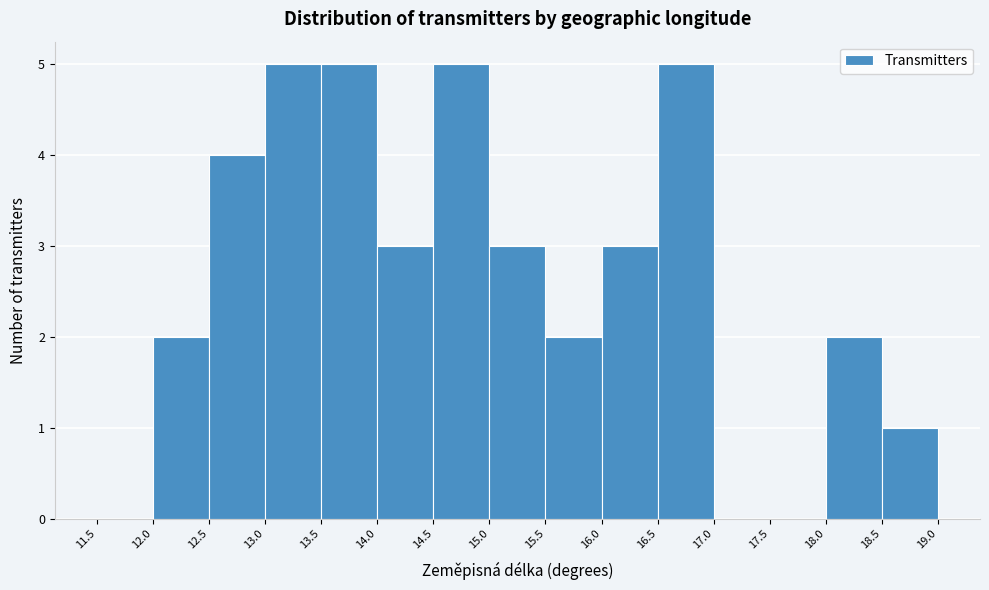

Reading left to right, transcribe this chart: for each bar, give the range it covers on the x-axis and its height. The values are not printed on the chart, so give them approximately, as read against the axis.

11.5 to 12.0: 0
12.0 to 12.5: 2
12.5 to 13.0: 4
13.0 to 13.5: 5
13.5 to 14.0: 5
14.0 to 14.5: 3
14.5 to 15.0: 5
15.0 to 15.5: 3
15.5 to 16.0: 2
16.0 to 16.5: 3
16.5 to 17.0: 5
17.0 to 17.5: 0
17.5 to 18.0: 0
18.0 to 18.5: 2
18.5 to 19.0: 1